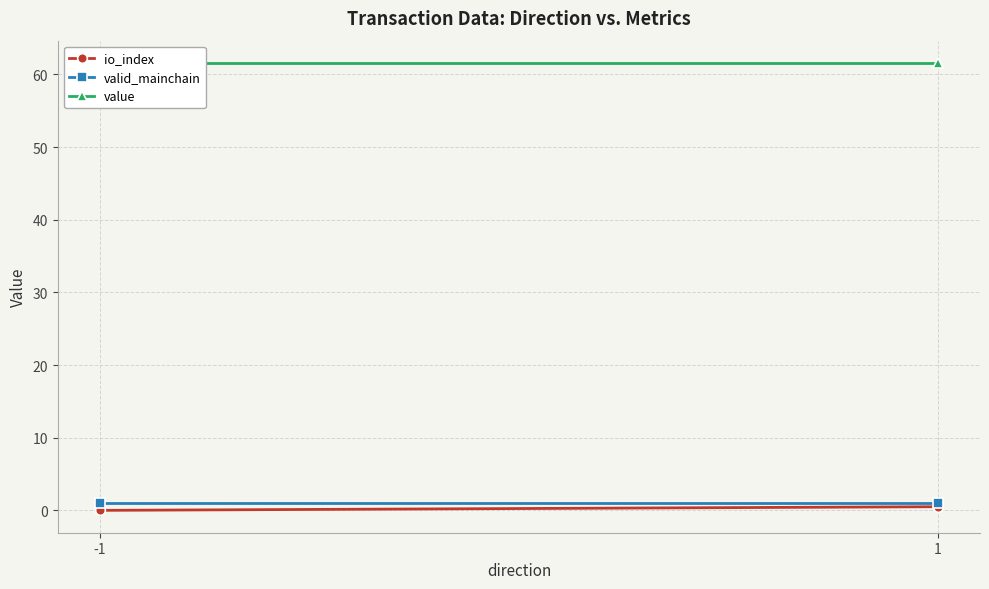

What is the maximum value for valid_mainchain?

1.0